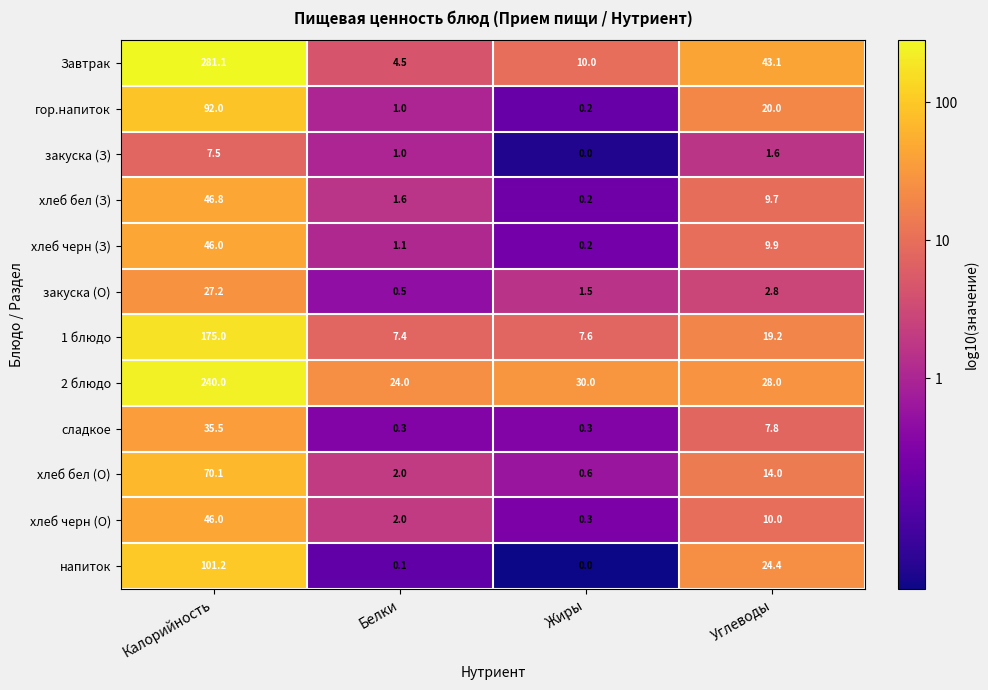

Where is хлеб бел (О) nearest to the value 35?

Углеводы